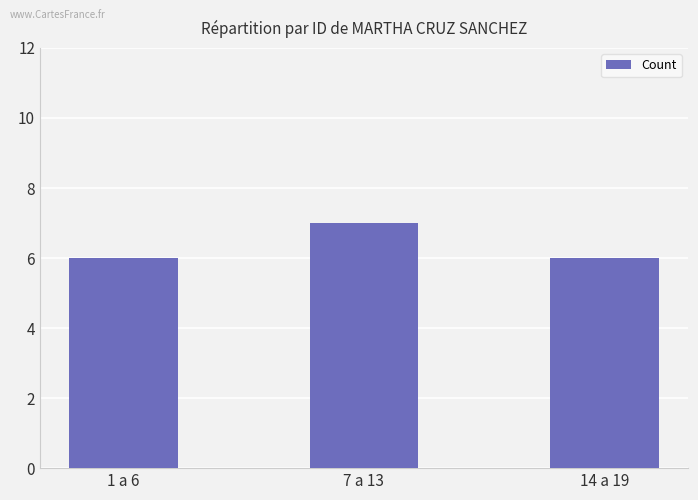

Count the number of data series in this chart.

1